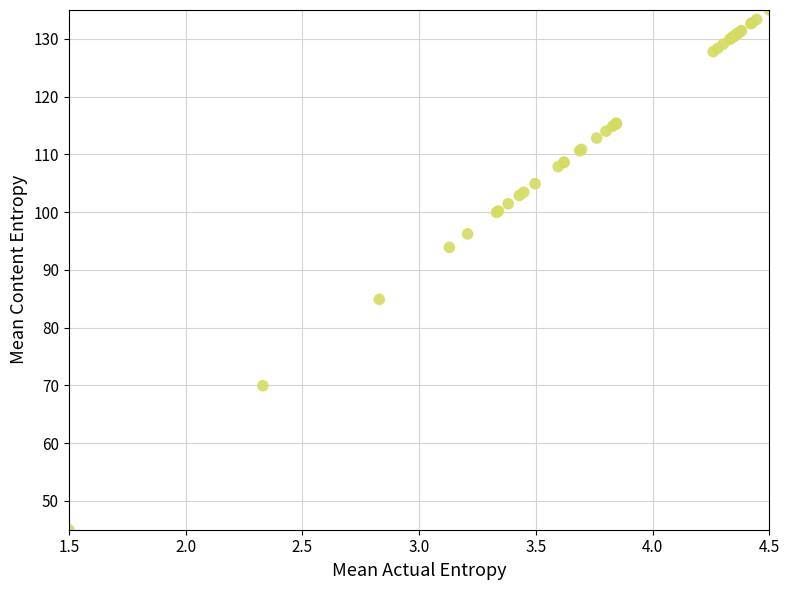

What Y value in the scatter plot is closest to 90?

93.9